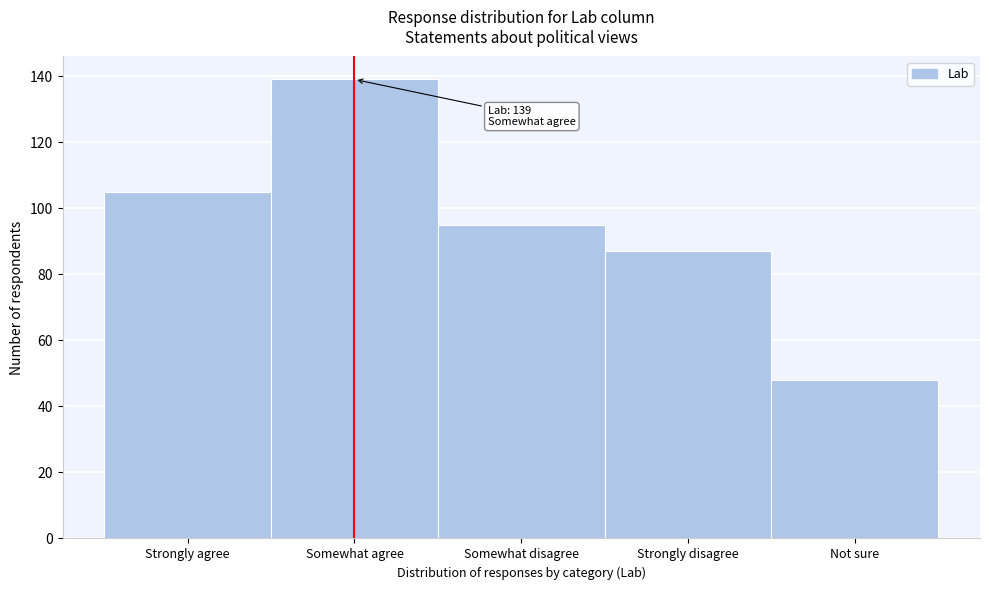

Reading right to left, what are all the values shown in this chart?

Not sure=48	Strongly disagree=87	Somewhat disagree=95	Somewhat agree=139	Strongly agree=105